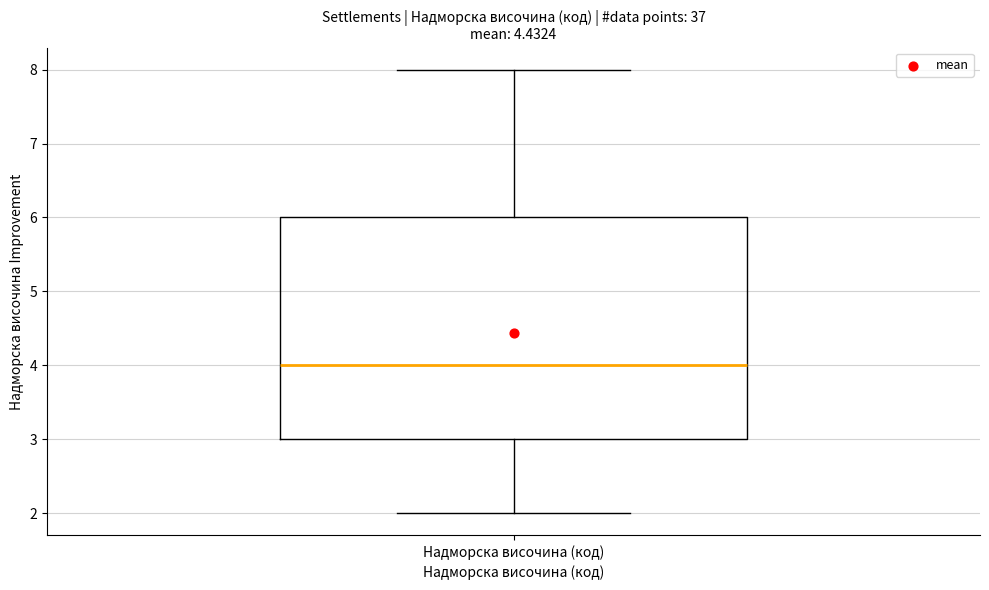

Read this box plot against the y-axis: the position of the median line, the range covered by the box, and the ends of both whiskers. The values are not printed on the chart, so give them approximately, as read against the axis.

median 4, box 3 to 6, whiskers 2 to 8